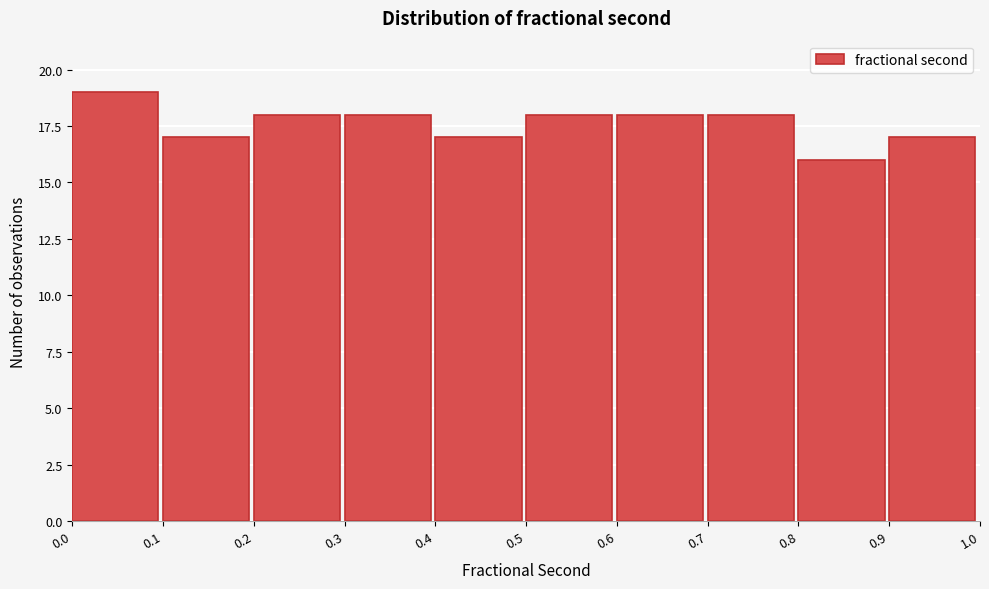

Reading left to right, list every bar in this chart as the range it spans on the x-axis followed by its height. The values are not printed on the chart, so give them approximately, as read against the axis.

0.0 to 0.1: 19
0.1 to 0.2: 17
0.2 to 0.3: 18
0.3 to 0.4: 18
0.4 to 0.5: 17
0.5 to 0.6: 18
0.6 to 0.7: 18
0.7 to 0.8: 18
0.8 to 0.9: 16
0.9 to 1.0: 17